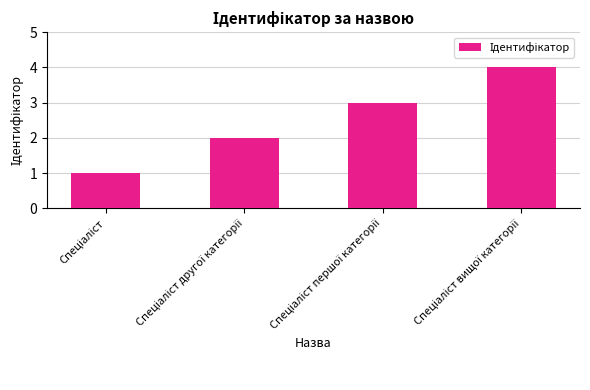

How many bars are there in total?

4